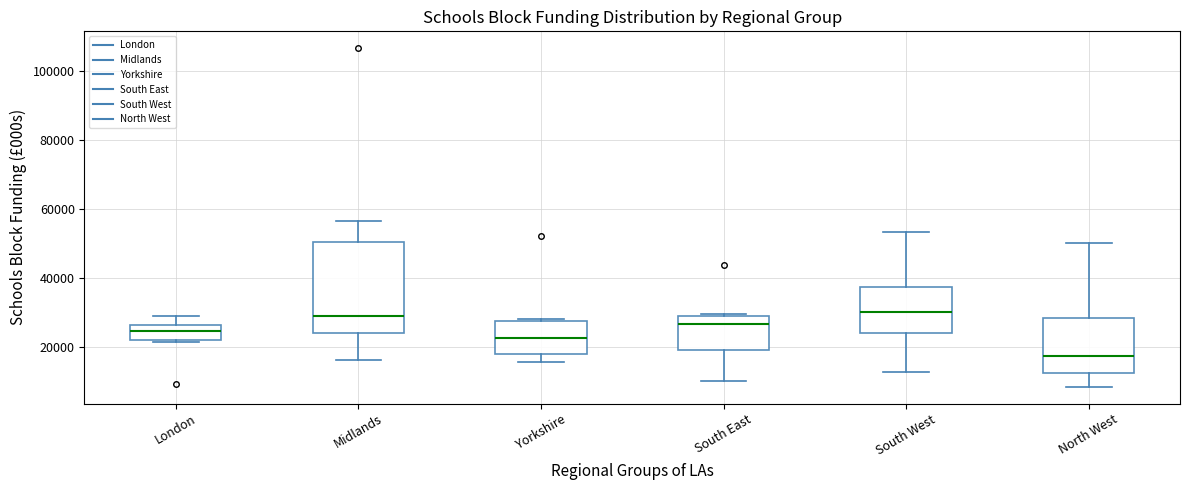

Which box has the lowest median line?

North West